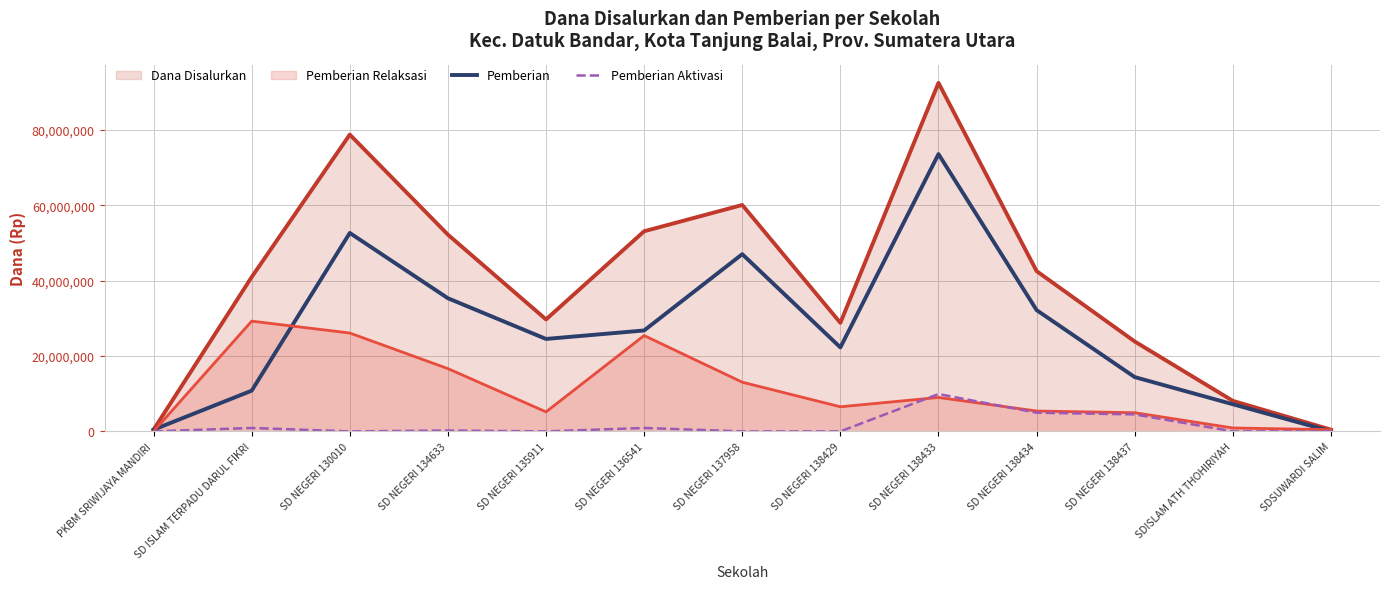

True or false: Pemberian Aktivasi and Pemberian cross at least once.

False